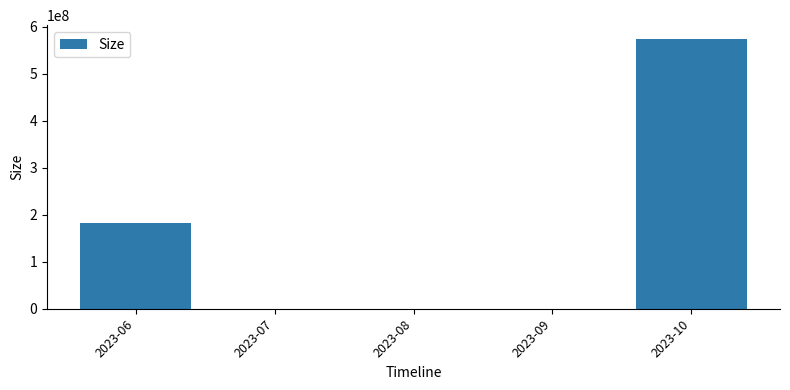

What is the greatest value displayed?

575108736